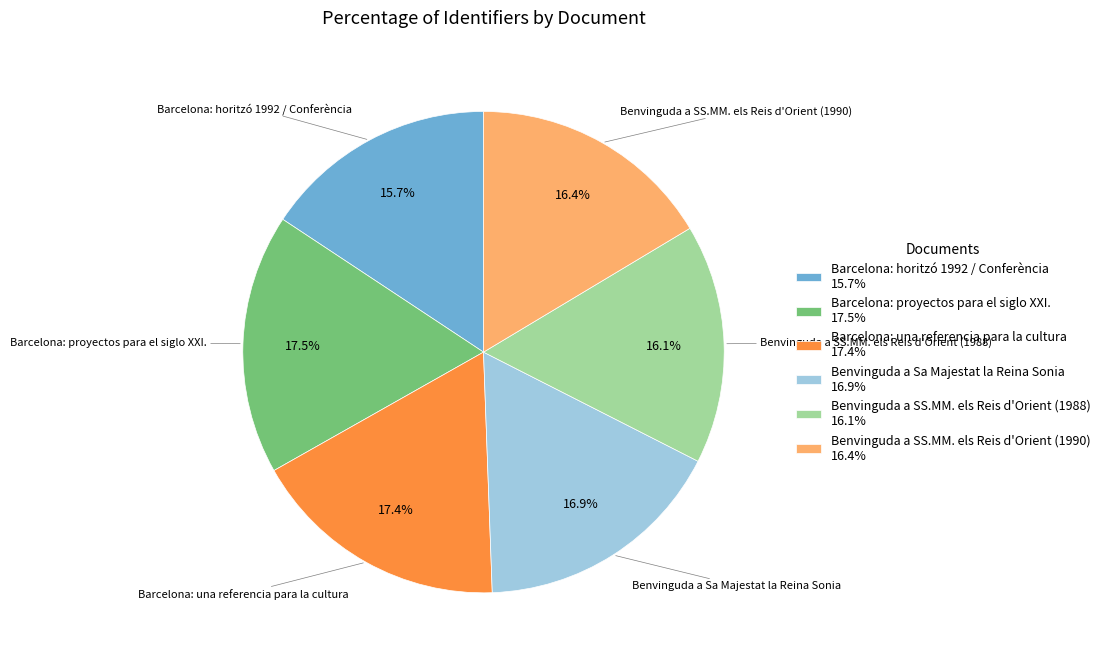

Is it true that Barcelona: proyectos para el siglo XXI. is 26% of the pie?

False